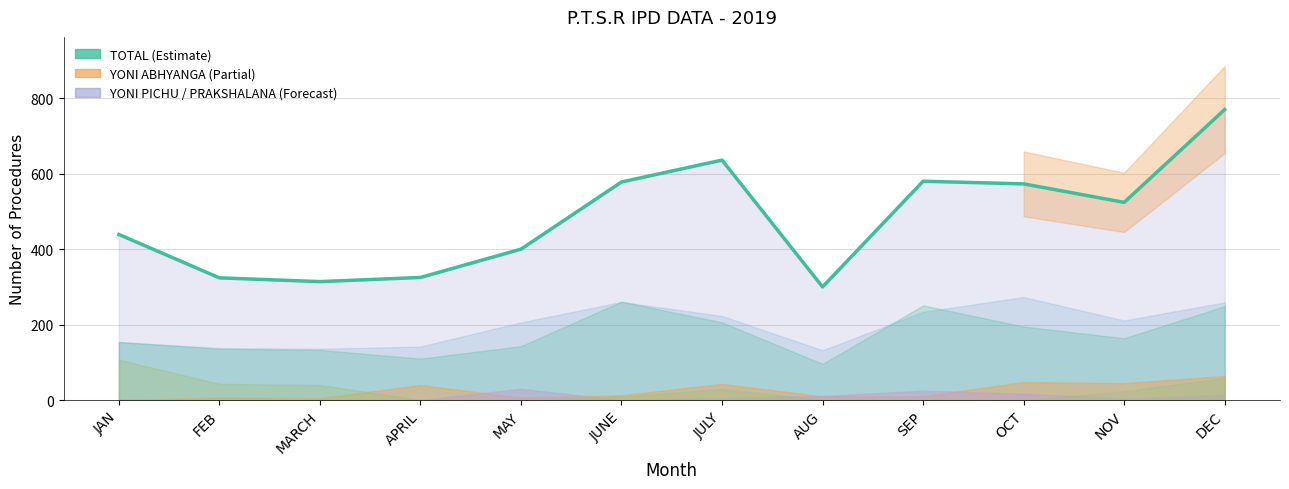

Does the chart have visible grid lines?

Yes